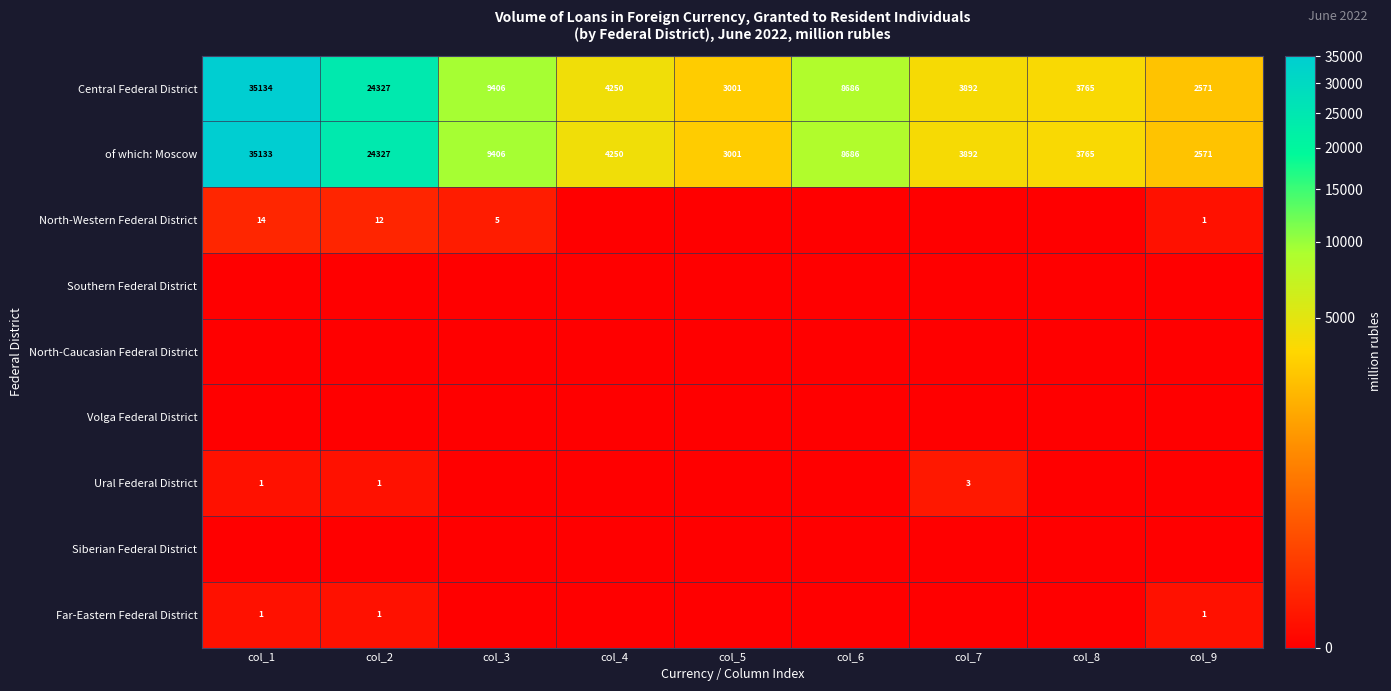

What is the average value of the of which: Moscow series?

10559